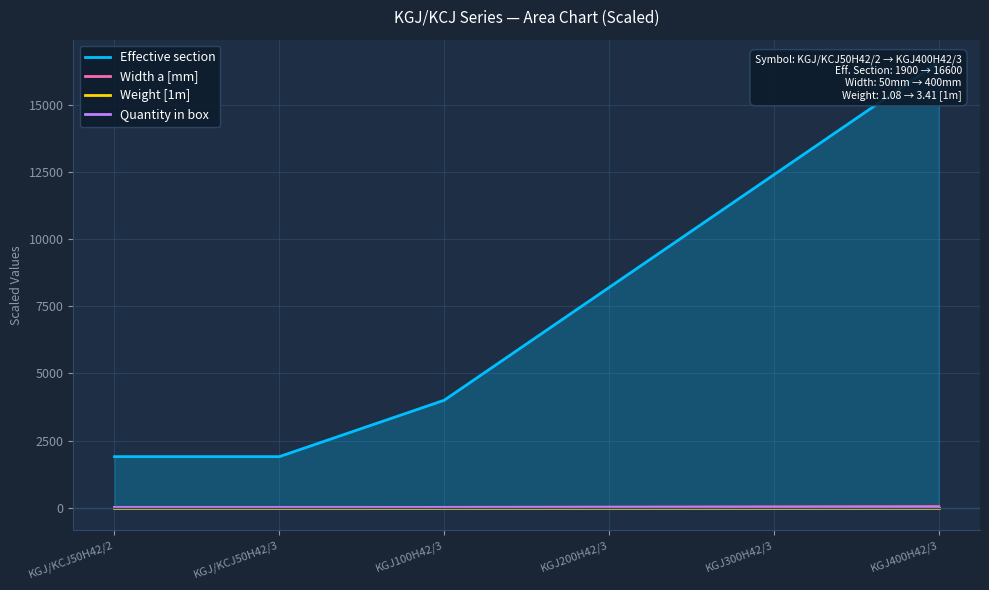

Is it true that Weight [1m] equals 0.0 at KGJ/KCJ50H42/3?

True